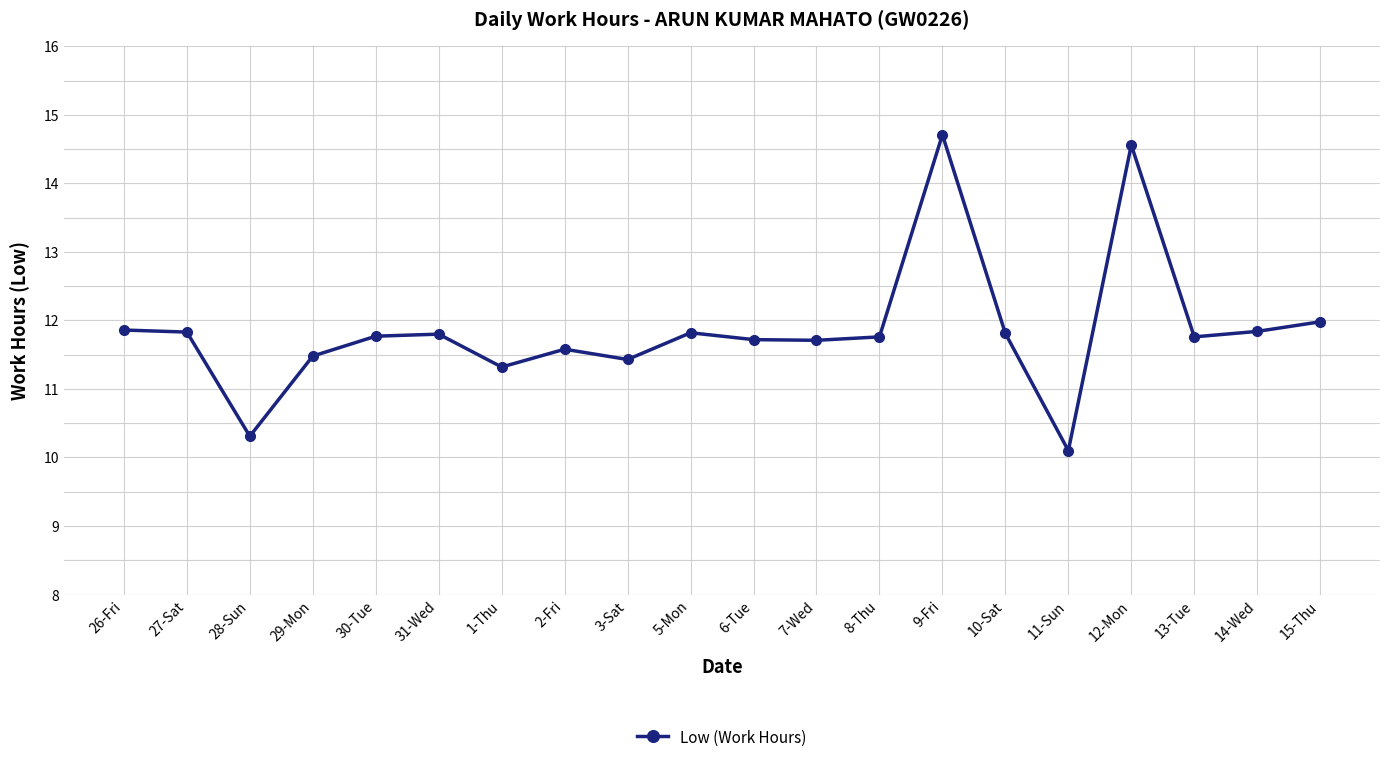

Is it true that the value at 27-Sat is 18.5?

False